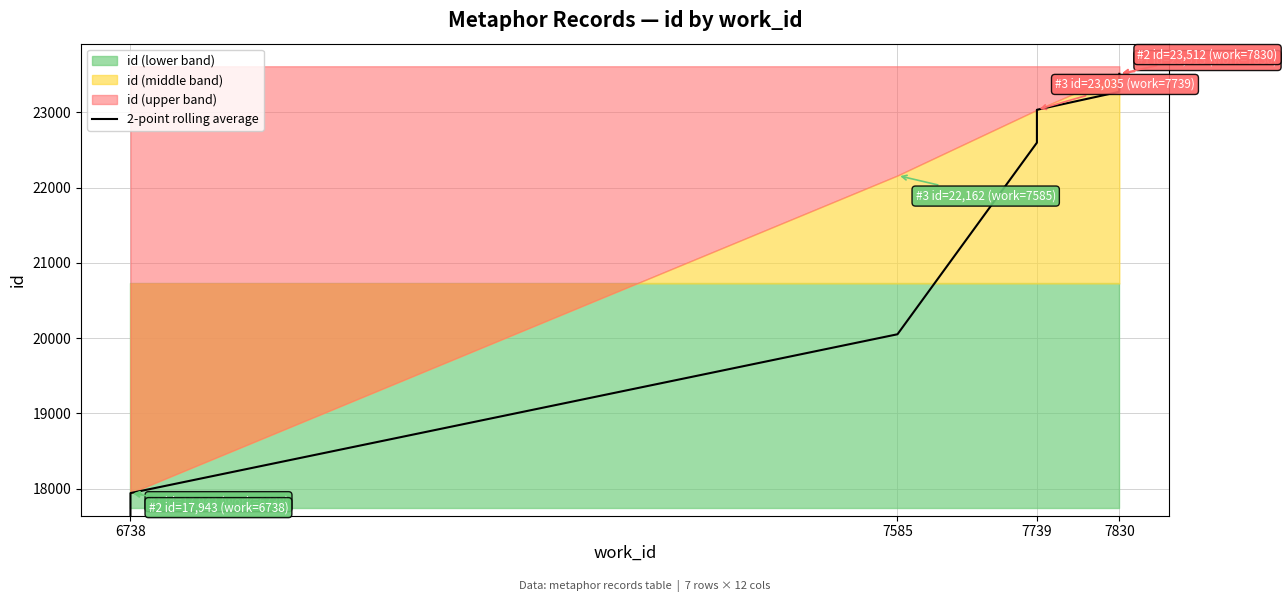

The value at 7739 is 5334.5. True or false?

False